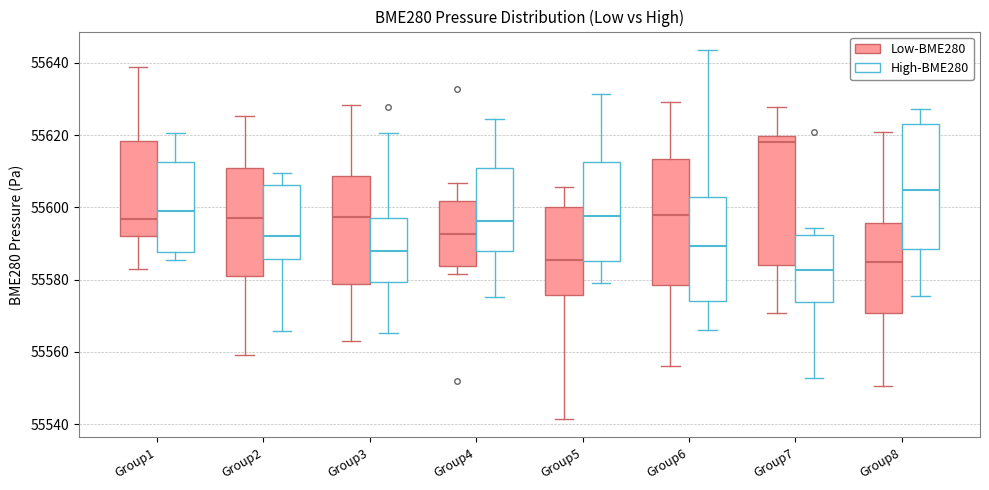

Reading left to right, transcribe this box plot: for each box, give where its median line is, the range the box spans, and where its two whiskers end, as read against the y-axis. The values are not printed on the chart, so give them approximately, as read against the axis.

Group1 (Low-BME280): median 55596, box 55592 to 55618, whiskers 55582 to 55638
Group1 (High-BME280): median 55598, box 55588 to 55612, whiskers 55586 to 55620
Group2 (Low-BME280): median 55596, box 55580 to 55610, whiskers 55560 to 55626
Group2 (High-BME280): median 55592, box 55586 to 55606, whiskers 55566 to 55610
Group3 (Low-BME280): median 55598, box 55578 to 55608, whiskers 55564 to 55628
Group3 (High-BME280): median 55588, box 55580 to 55598, whiskers 55566 to 55620
Group4 (Low-BME280): median 55592, box 55584 to 55602, whiskers 55582 to 55606
Group4 (High-BME280): median 55596, box 55588 to 55610, whiskers 55576 to 55624
Group5 (Low-BME280): median 55586, box 55576 to 55600, whiskers 55542 to 55606
Group5 (High-BME280): median 55598, box 55586 to 55612, whiskers 55580 to 55632
Group6 (Low-BME280): median 55598, box 55578 to 55614, whiskers 55556 to 55630
Group6 (High-BME280): median 55590, box 55574 to 55602, whiskers 55566 to 55644
Group7 (Low-BME280): median 55618, box 55584 to 55620, whiskers 55570 to 55628
Group7 (High-BME280): median 55582, box 55574 to 55592, whiskers 55552 to 55594
Group8 (Low-BME280): median 55584, box 55570 to 55596, whiskers 55550 to 55620
Group8 (High-BME280): median 55604, box 55588 to 55624, whiskers 55576 to 55628